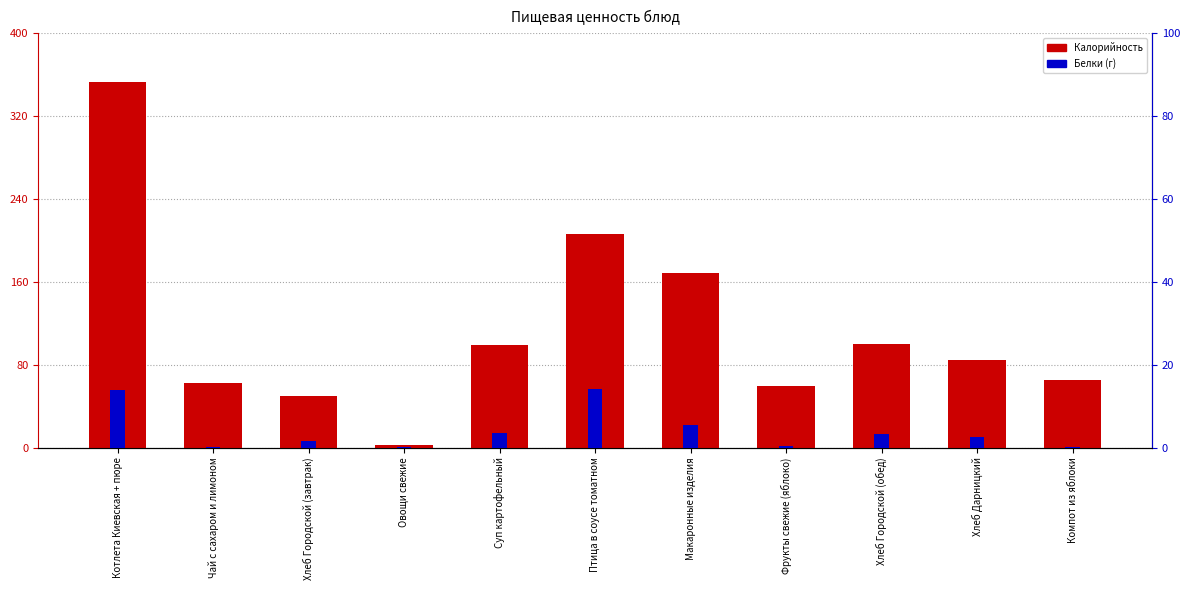

What is the value of the Калорийность bar at the 7th from the left?

168.4